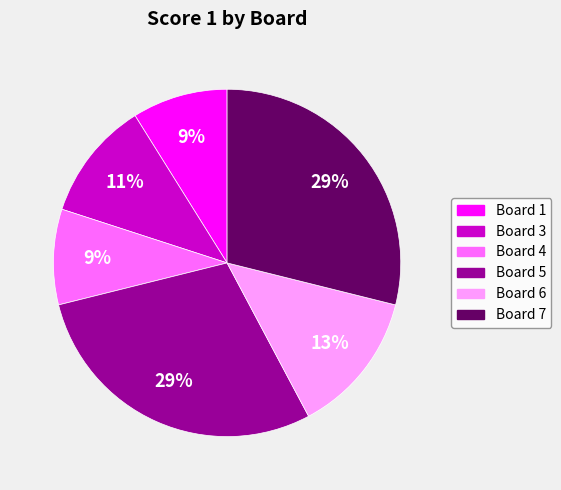

Does any single category account for the majority?

No